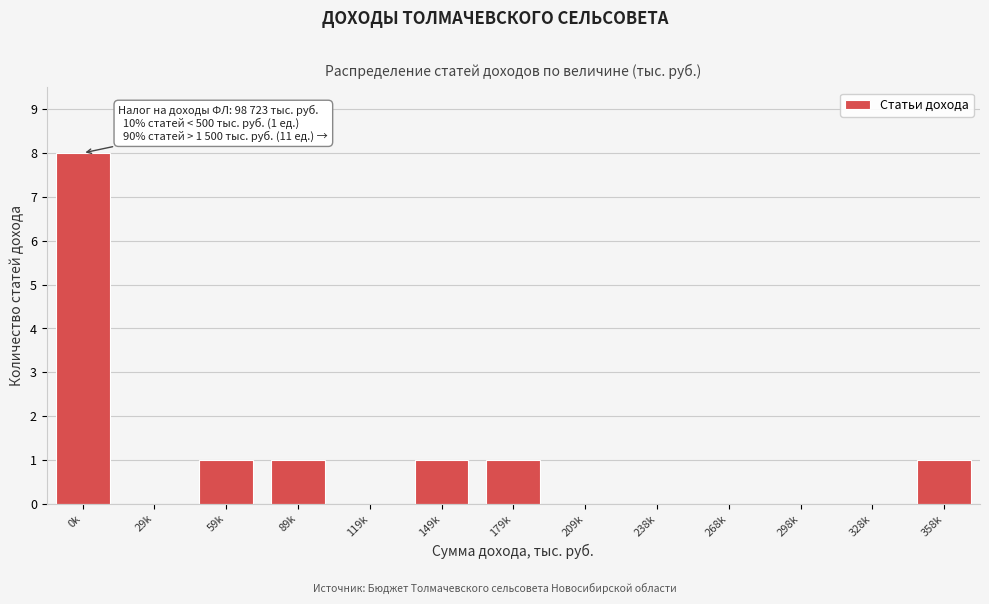

Reading right to left, extract all data points from this chart.

358k=1	328k=0	298k=0	268k=0	238k=0	209k=0	179k=1	149k=1	119k=0	89k=1	59k=1	29k=0	0k=8